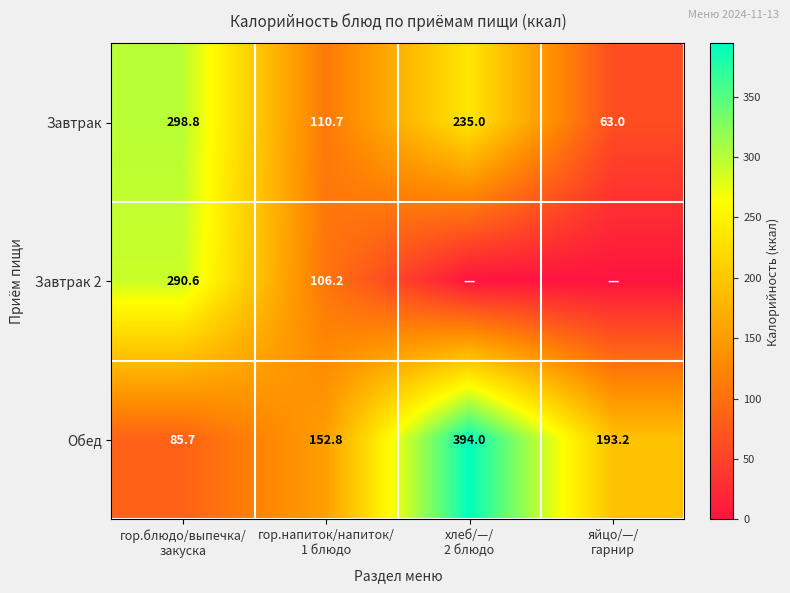

What is the sum of all Обед values?

825.7